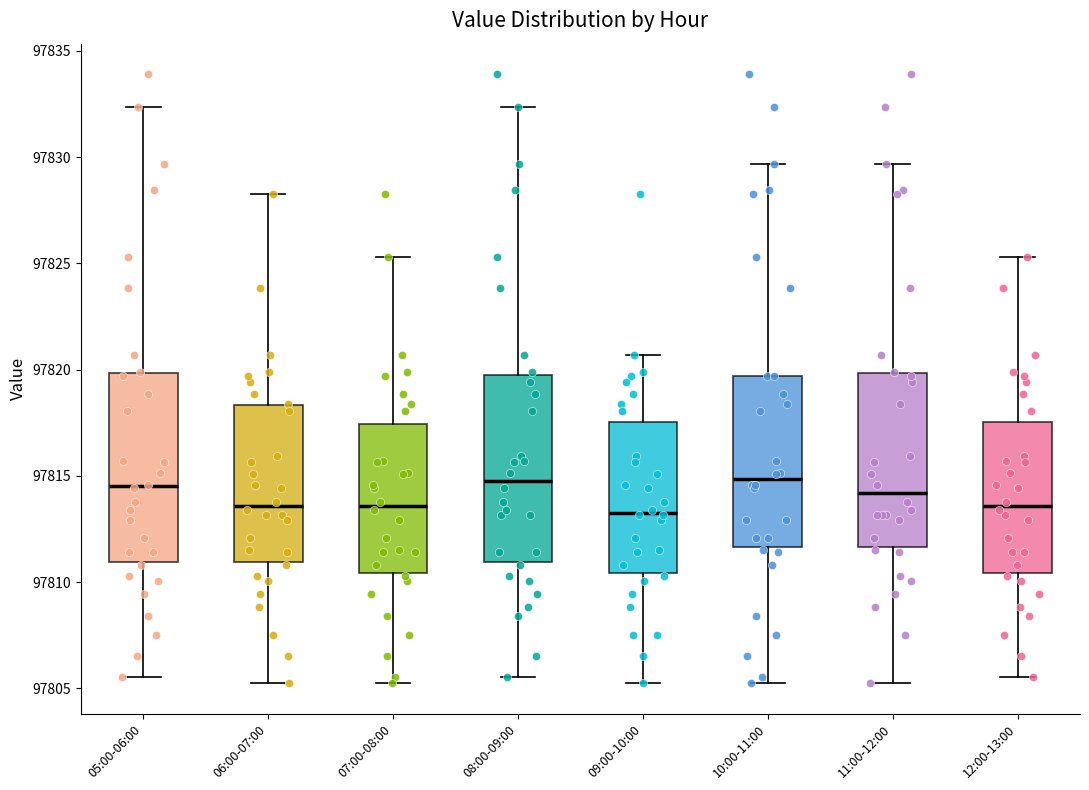

Where does the upper whisker of the box for 11:00-12:00 end on the y-axis? The values are not printed on the chart, so give them approximately, as read against the axis.

97829.5